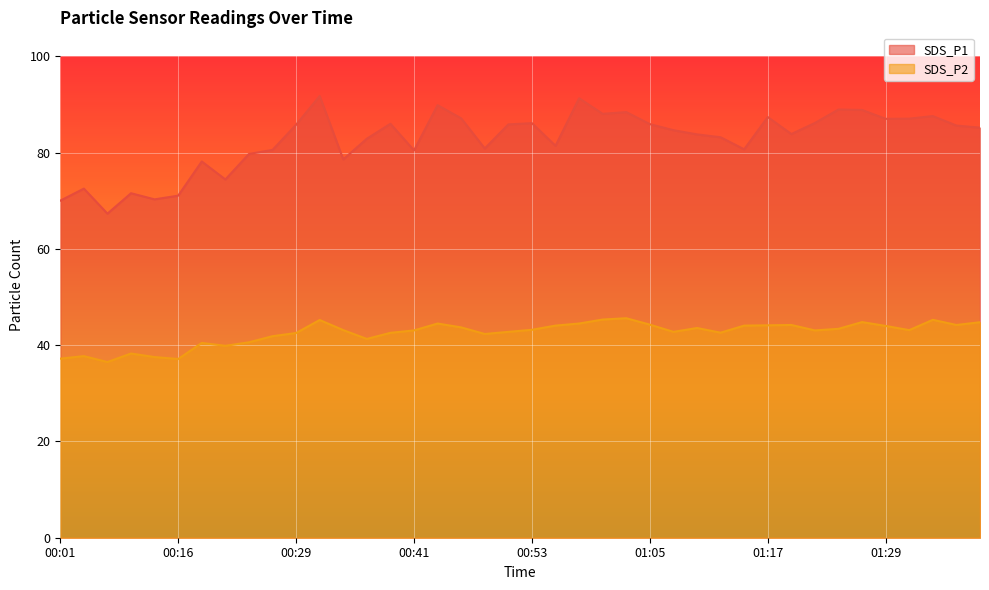

True or false: SDS_P1 and SDS_P2 intersect in this chart.

False